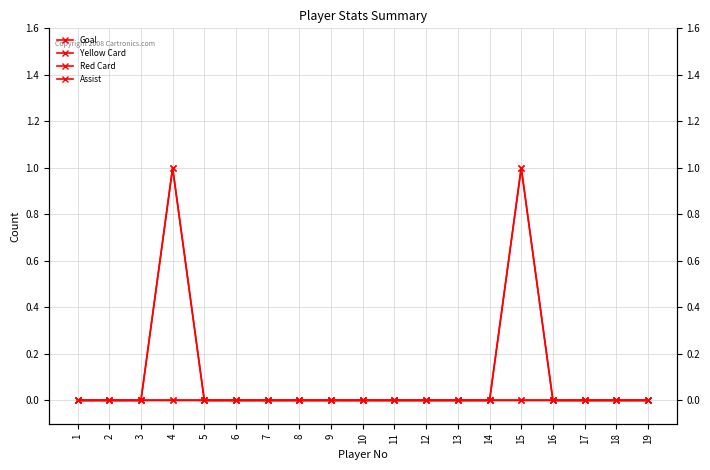

What is the greatest value displayed?

1